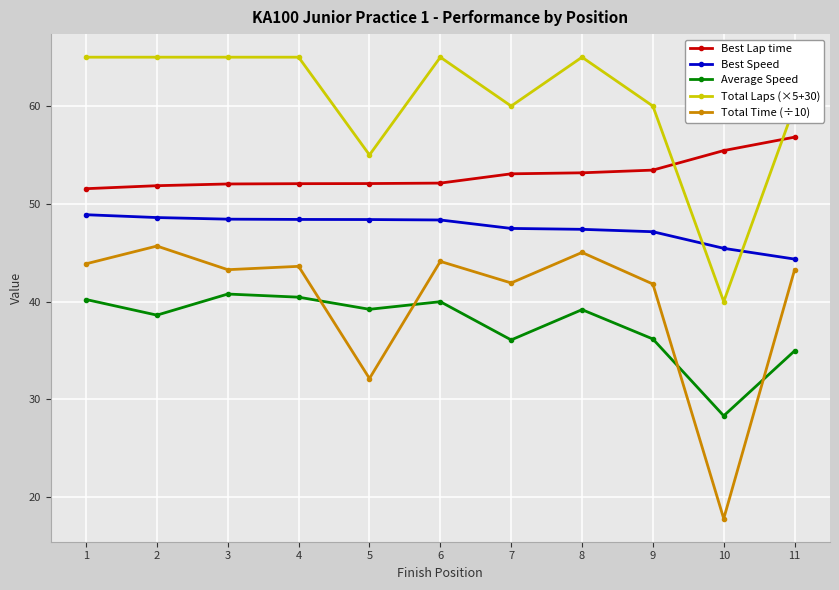

What is the value of the Total Time (÷10) point at the 5th from the left?

32.1